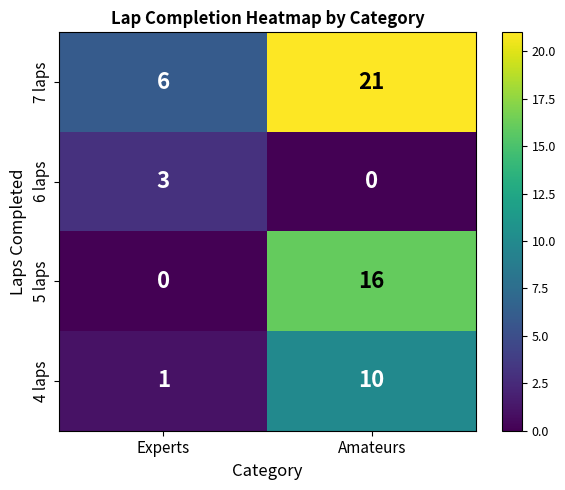

Read the 7 laps value at Experts, to the nearest 10.

10